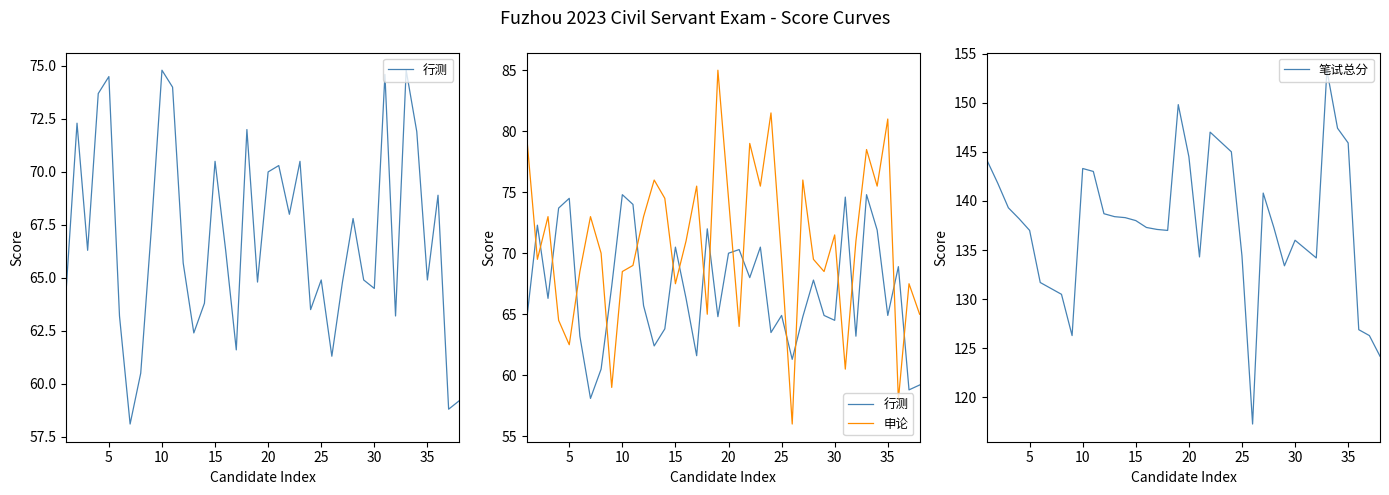

What is the highest value of the 笔试总分 series?

153.3